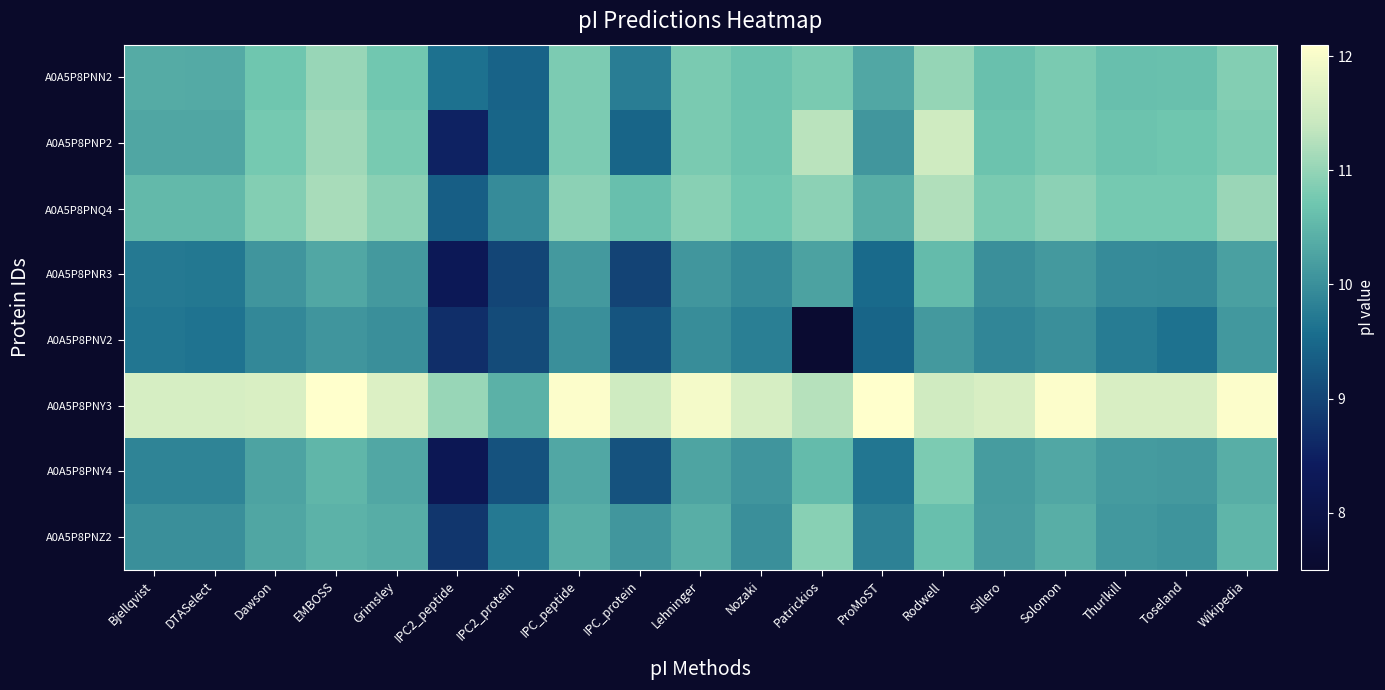

Reading right to left, what are all the values shown in this chart?

A0A5P8PNN2: Wikipedia=10.9	Toseland=10.6	Thurlkill=10.6	Solomon=10.8	Sillero=10.6	Rodwell=11.0	ProMoST=10.3	Patrickios=10.8	Nozaki=10.7	Lehninger=10.8	IPC_protein=9.8	IPC_peptide=10.8	IPC2_protein=9.4	IPC2_peptide=9.6	Grimsley=10.7	EMBOSS=11.0	Dawson=10.7	DTASelect=10.3	Bjellqvist=10.4
A0A5P8PNP2: Wikipedia=10.8	Toseland=10.7	Thurlkill=10.7	Solomon=10.8	Sillero=10.7	Rodwell=11.5	ProMoST=10.1	Patrickios=11.3	Nozaki=10.7	Lehninger=10.8	IPC_protein=9.5	IPC_peptide=10.8	IPC2_protein=9.5	IPC2_peptide=8.5	Grimsley=10.8	EMBOSS=11.1	Dawson=10.8	DTASelect=10.3	Bjellqvist=10.3
A0A5P8PNQ4: Wikipedia=11.1	Toseland=10.8	Thurlkill=10.8	Solomon=10.9	Sillero=10.8	Rodwell=11.2	ProMoST=10.4	Patrickios=10.9	Nozaki=10.7	Lehninger=10.9	IPC_protein=10.6	IPC_peptide=10.9	IPC2_protein=10.0	IPC2_peptide=9.4	Grimsley=10.9	EMBOSS=11.2	Dawson=10.9	DTASelect=10.5	Bjellqvist=10.5
A0A5P8PNR3: Wikipedia=10.2	Toseland=9.9	Thurlkill=10.0	Solomon=10.1	Sillero=10.0	Rodwell=10.6	ProMoST=9.5	Patrickios=10.2	Nozaki=9.9	Lehninger=10.1	IPC_protein=9.0	IPC_peptide=10.1	IPC2_protein=9.0	IPC2_peptide=8.3	Grimsley=10.1	EMBOSS=10.3	Dawson=10.1	DTASelect=9.7	Bjellqvist=9.7
A0A5P8PNV2: Wikipedia=10.1	Toseland=9.6	Thurlkill=9.8	Solomon=10.0	Sillero=9.9	Rodwell=10.1	ProMoST=9.5	Patrickios=7.6	Nozaki=9.8	Lehninger=10.0	IPC_protein=9.2	IPC_peptide=10.0	IPC2_protein=9.1	IPC2_peptide=8.7	Grimsley=10.0	EMBOSS=10.1	Dawson=9.9	DTASelect=9.6	Bjellqvist=9.7
A0A5P8PNY3: Wikipedia=12.1	Toseland=11.6	Thurlkill=11.6	Solomon=12.1	Sillero=11.6	Rodwell=11.5	ProMoST=12.1	Patrickios=11.3	Nozaki=11.6	Lehninger=12.0	IPC_protein=11.5	IPC_peptide=12.1	IPC2_protein=10.4	IPC2_peptide=11.0	Grimsley=11.7	EMBOSS=12.1	Dawson=11.6	DTASelect=11.6	Bjellqvist=11.6
A0A5P8PNY4: Wikipedia=10.4	Toseland=10.1	Thurlkill=10.1	Solomon=10.3	Sillero=10.2	Rodwell=10.8	ProMoST=9.7	Patrickios=10.6	Nozaki=10.1	Lehninger=10.3	IPC_protein=9.2	IPC_peptide=10.3	IPC2_protein=9.2	IPC2_peptide=8.2	Grimsley=10.3	EMBOSS=10.5	Dawson=10.3	DTASelect=9.9	Bjellqvist=9.9
A0A5P8PNZ2: Wikipedia=10.5	Toseland=10.1	Thurlkill=10.1	Solomon=10.4	Sillero=10.2	Rodwell=10.6	ProMoST=9.8	Patrickios=10.9	Nozaki=10.0	Lehninger=10.4	IPC_protein=10.1	IPC_peptide=10.4	IPC2_protein=9.7	IPC2_peptide=8.8	Grimsley=10.4	EMBOSS=10.5	Dawson=10.3	DTASelect=10.0	Bjellqvist=10.0